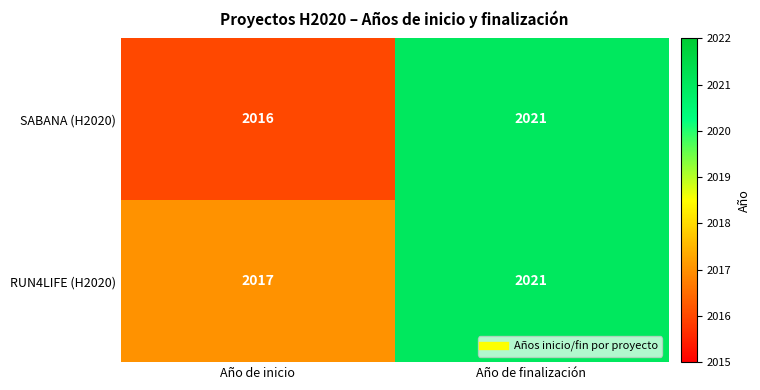

What is the difference between the maximum and minimum values in the RUN4LIFE (H2020) series?

4